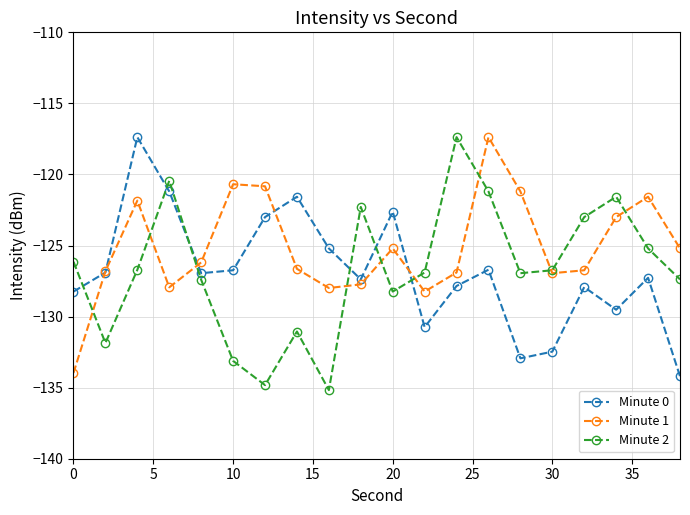

In Minute 2, how many points are lower than both neighbors (excluding endpoints)?

5